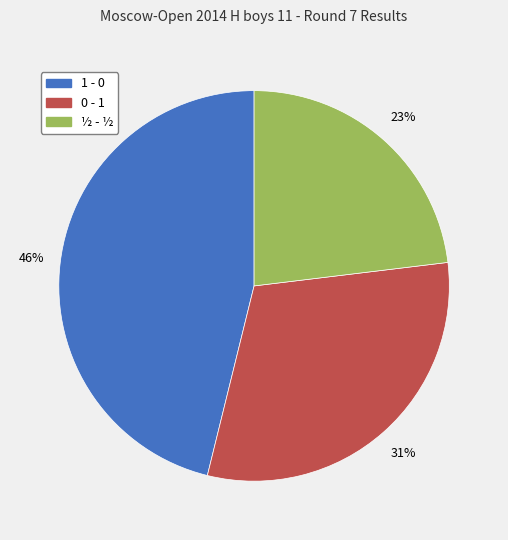

Is the sum of ½ - ½ and 1 - 0 greater than half?

Yes